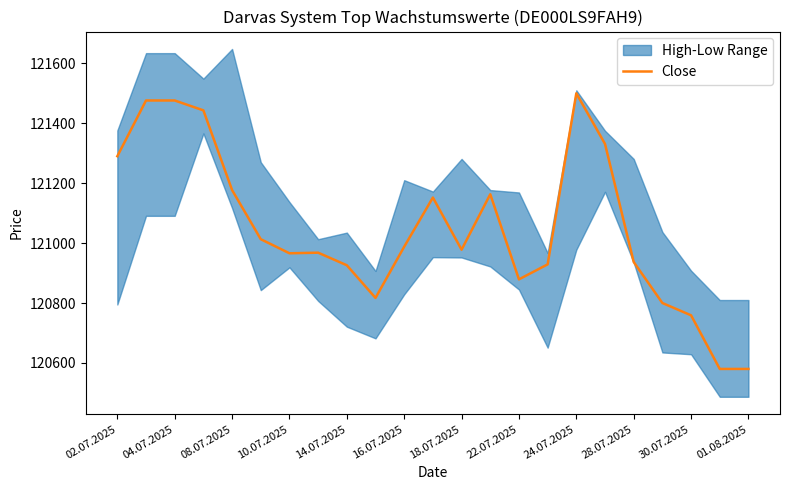

What is the lowest value of the Close series?

120580